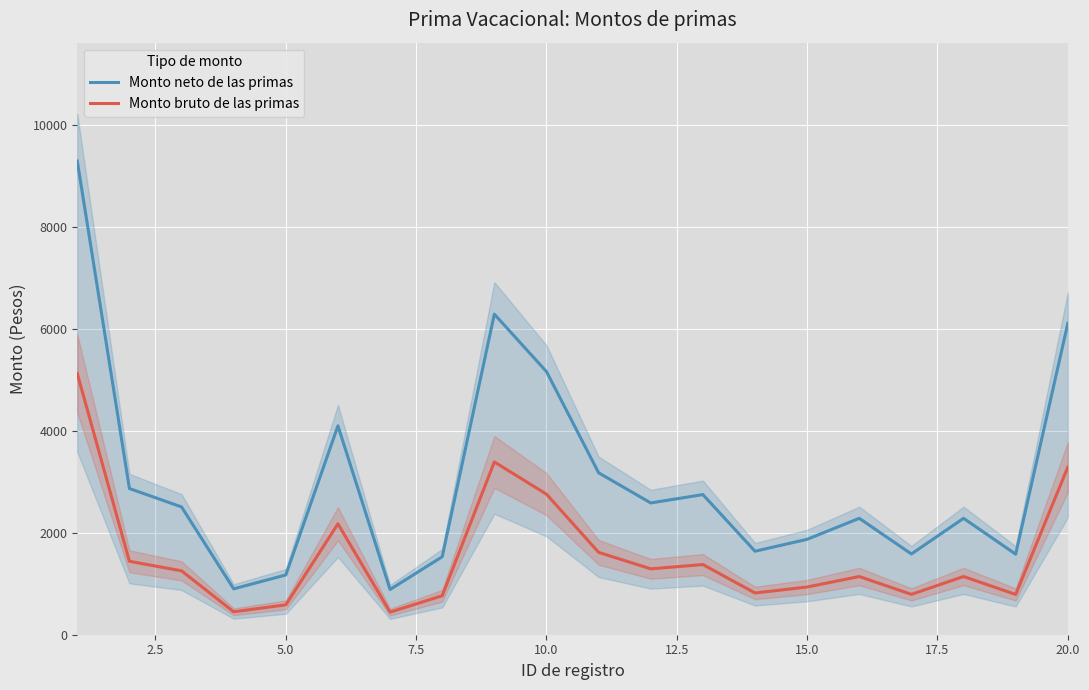

True or false: Monto neto de las primas and Monto bruto de las primas cross at least once.

False